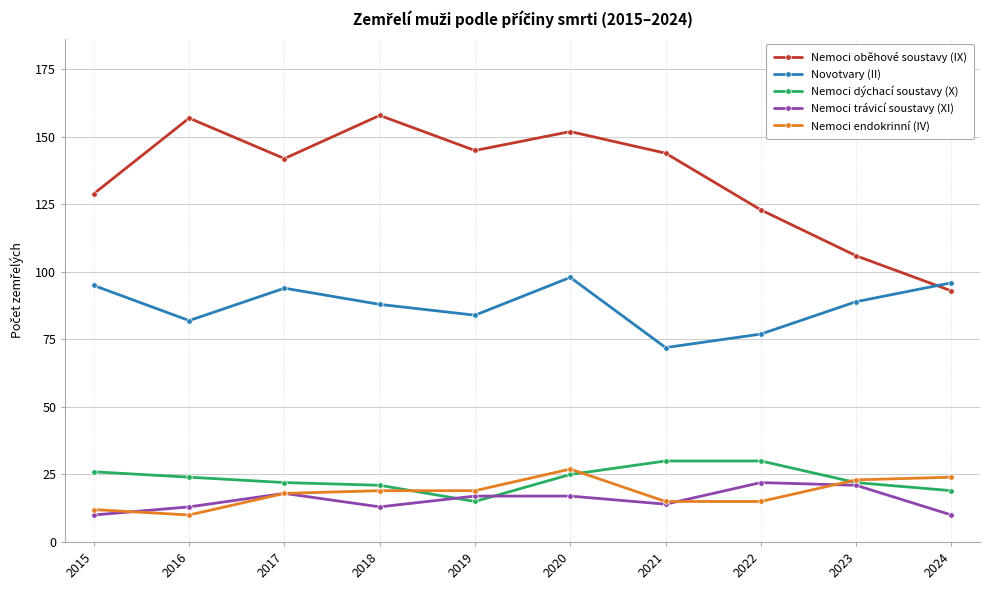

At how many categories does at least one series exceed 48?

10